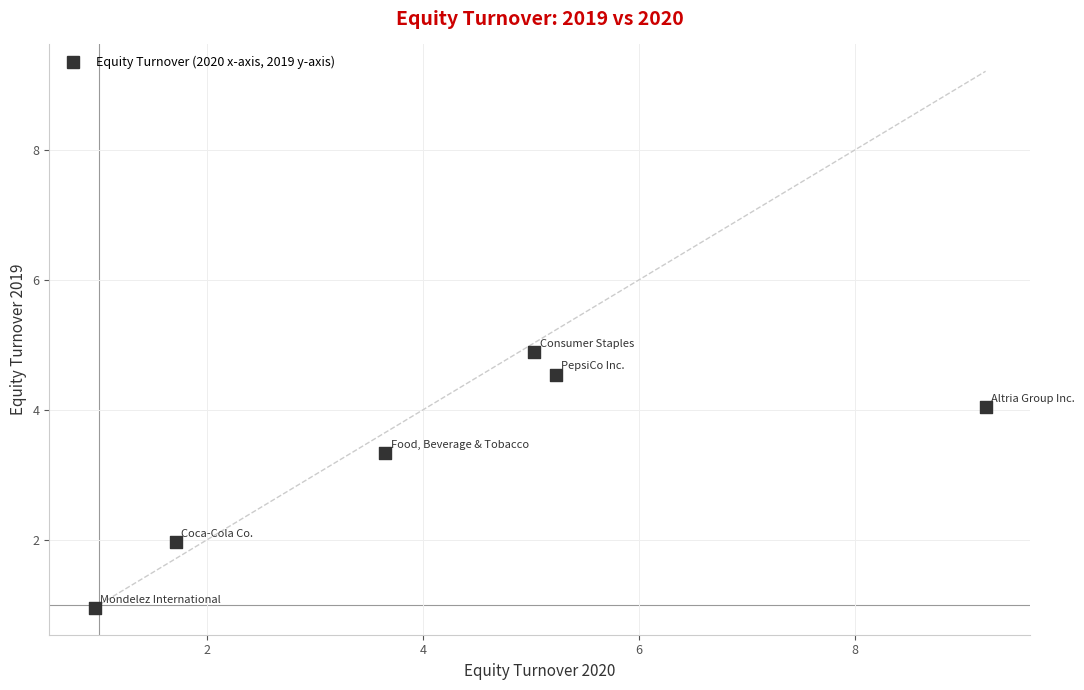

What is the range of X values (max minus min)?

8.2